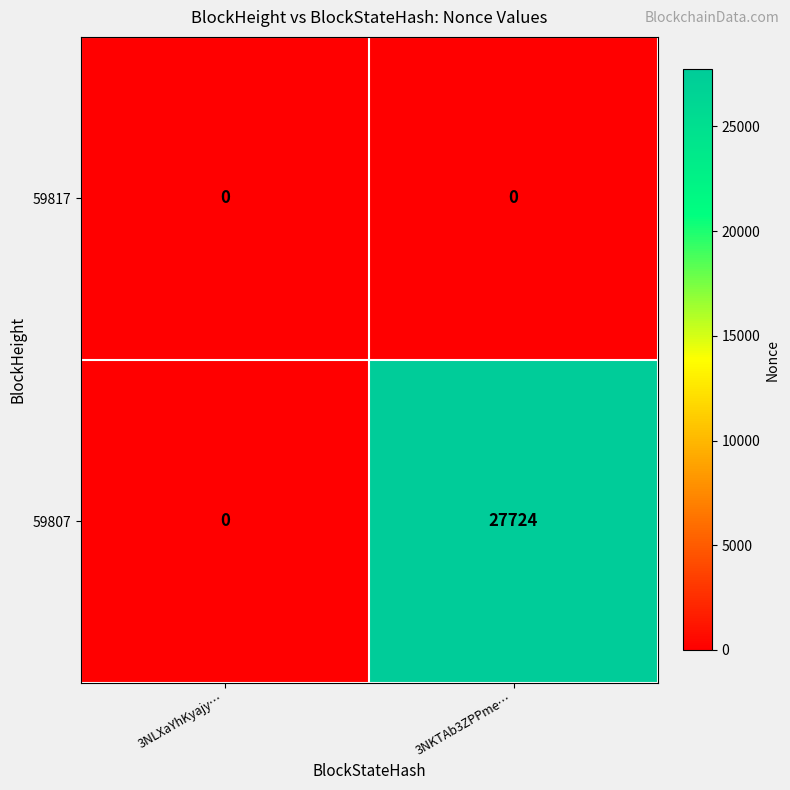

What is the difference between the maximum and minimum values in the 59807 series?

27724